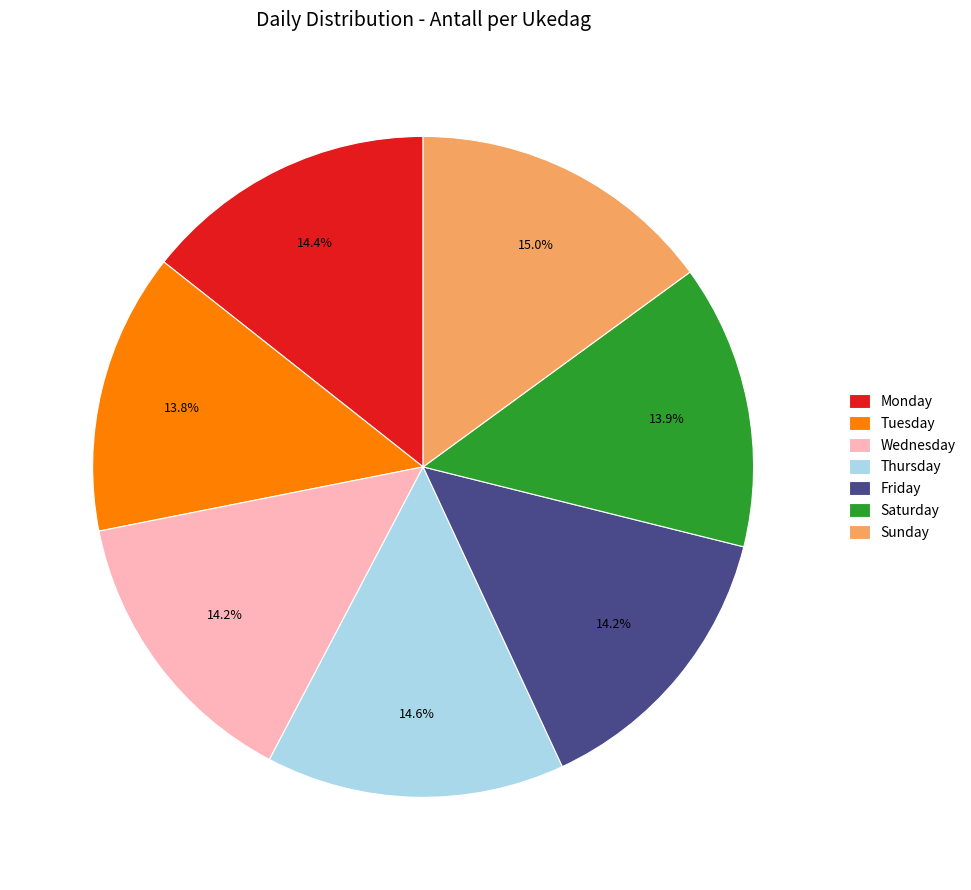

The Wednesday slice represents 22% of the pie. True or false?

False